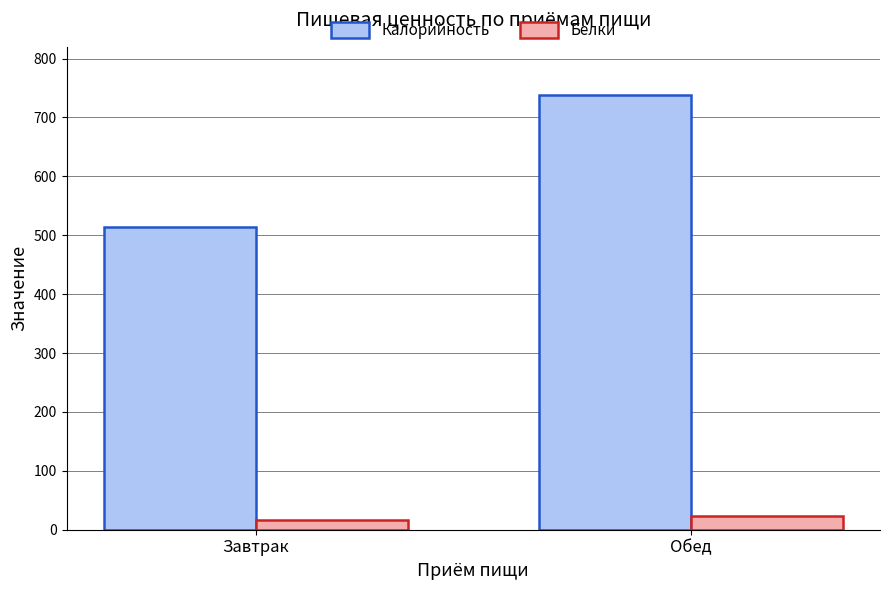

How many groups of bars are there?

2